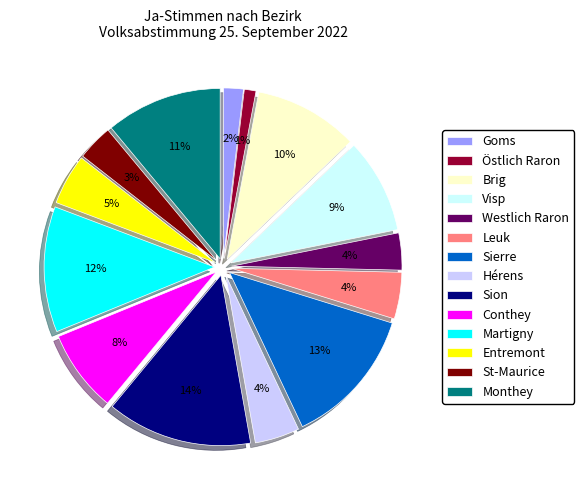

How many segments does this pie chart have?

14